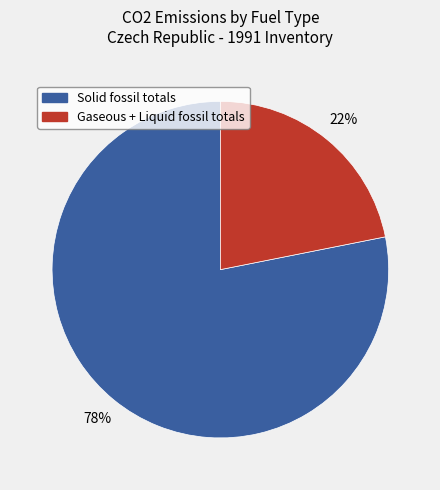

How many slices are in this pie chart?

2